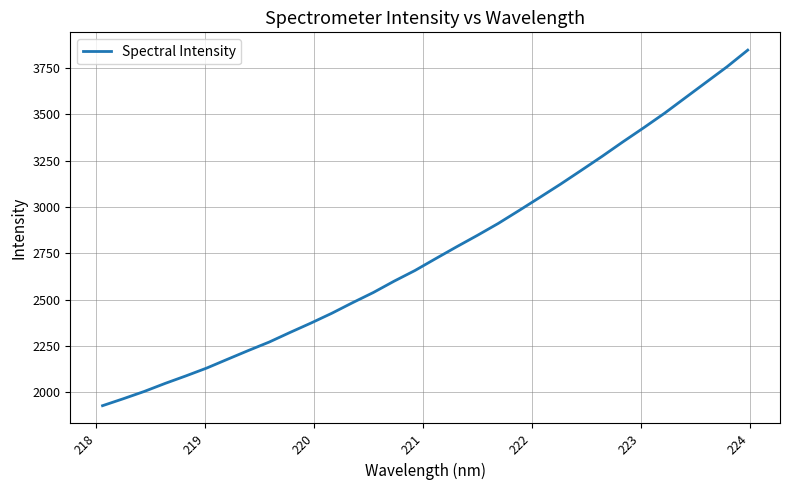

What is the maximum value shown in the chart?

3846.0